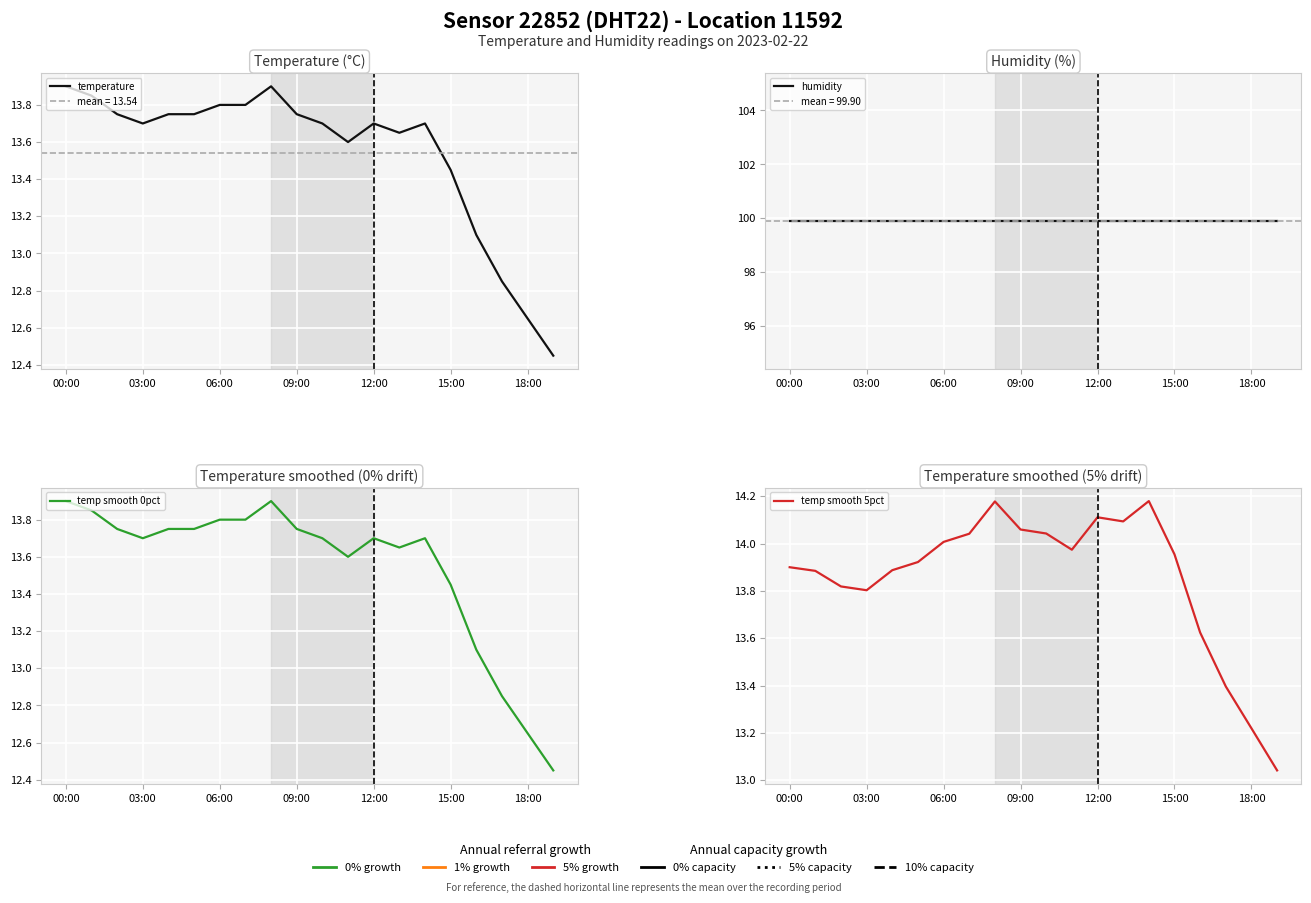

At which category does the chart reach its minimum across all series?

19